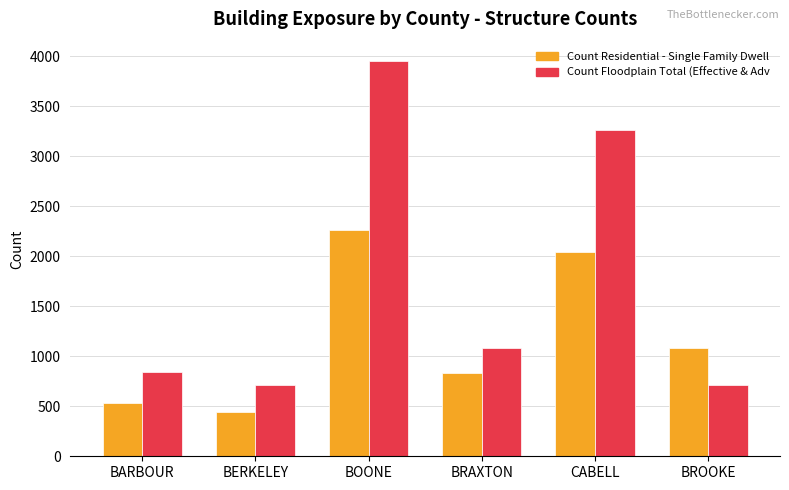

What is the difference between the maximum and minimum values in the Count Residential - Single Family Dwell series?

1818